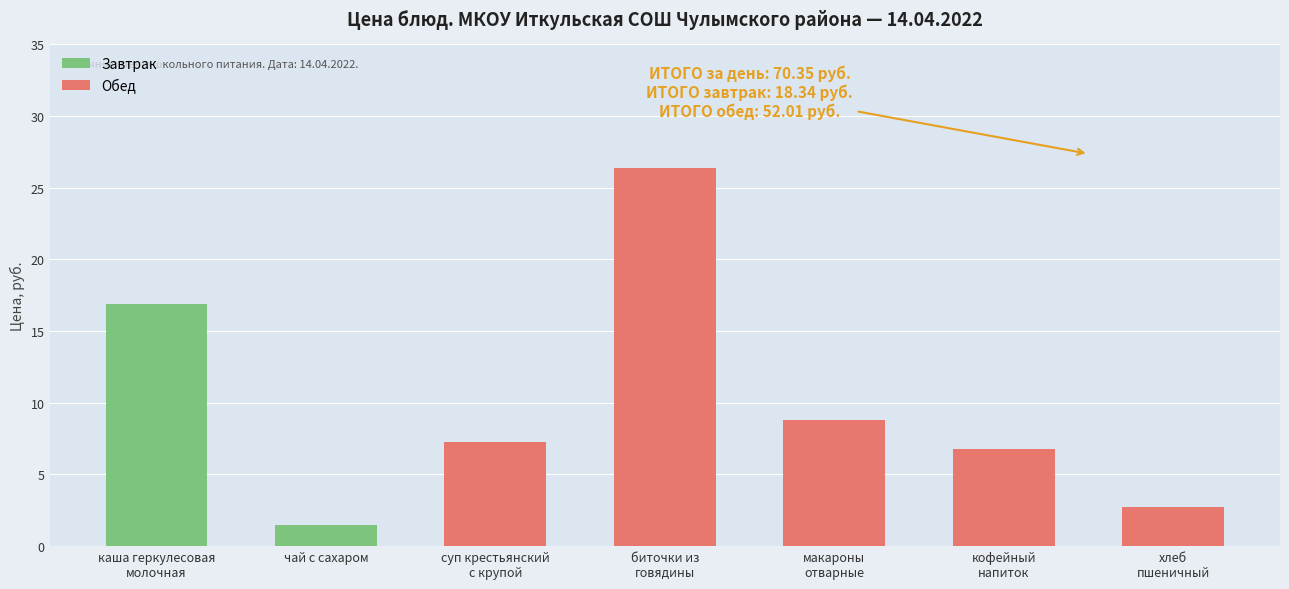

What is the value of the Обед bar at the 6th from the left?

6.8